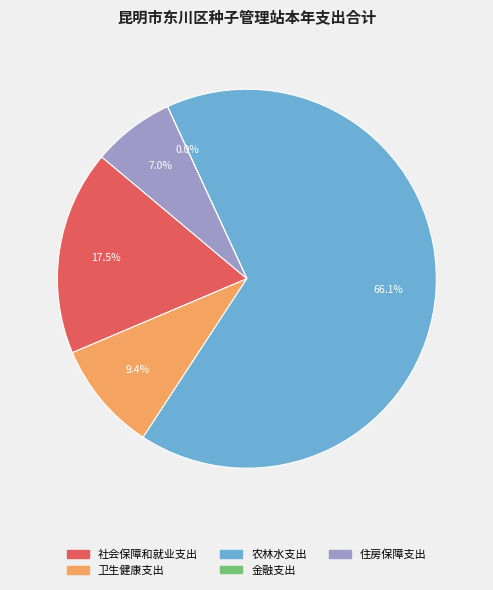

To the nearest percent, what is the average slice percentage?

20%